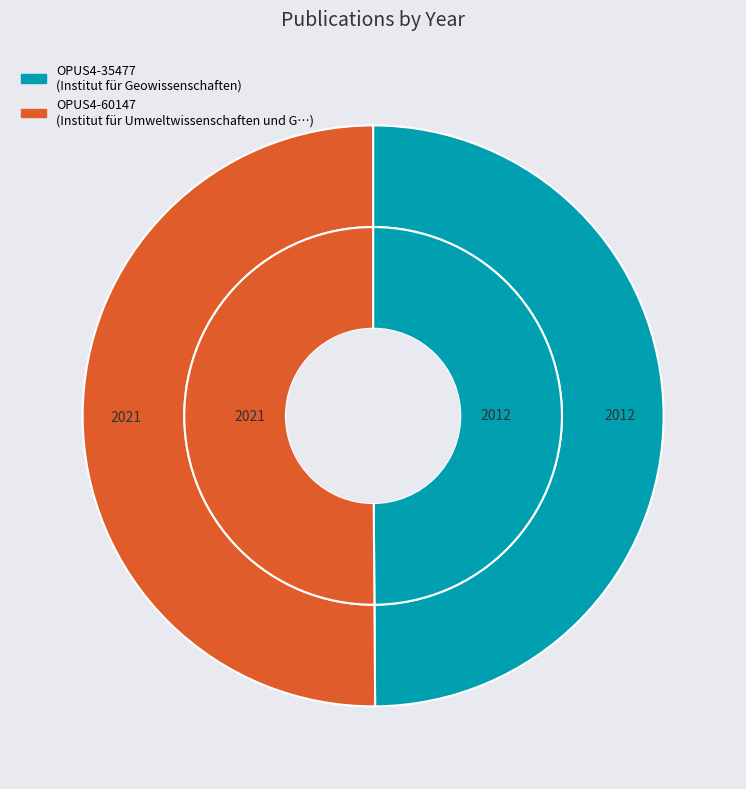

What percentage is NOT represented by OPUS4-35477?

50.1%